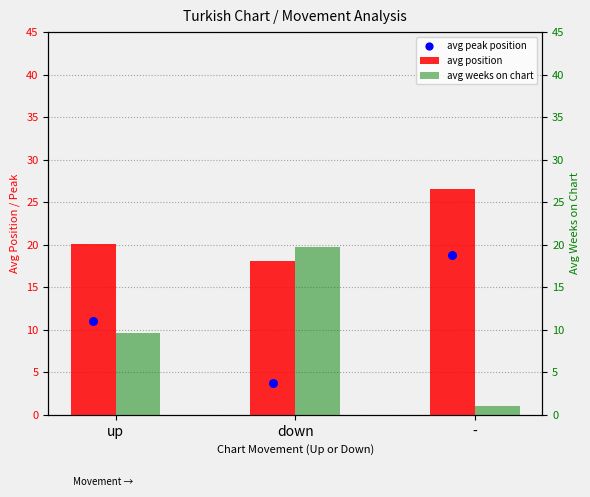

At which category is the sum across all series the highest?

-